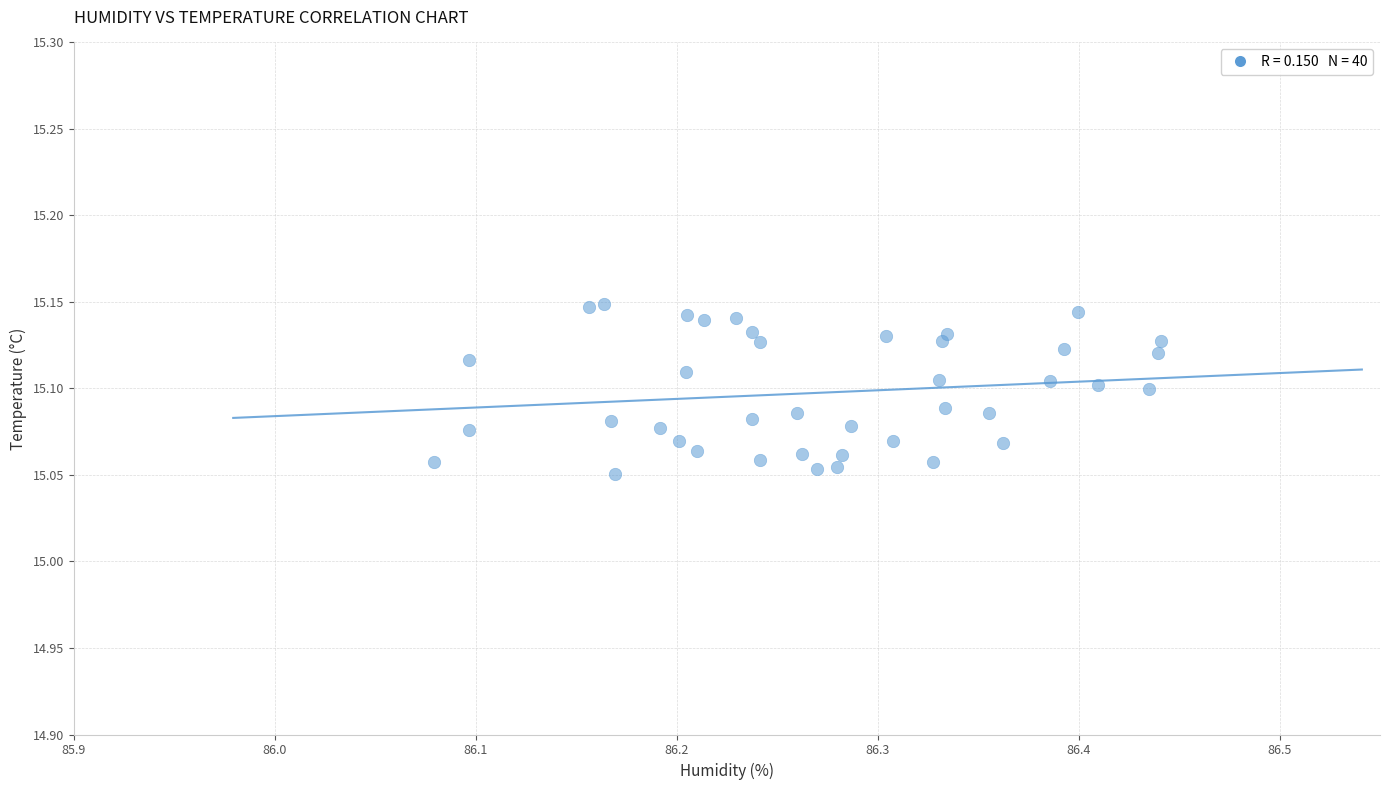

What is the range of X values (max minus min)?

0.4